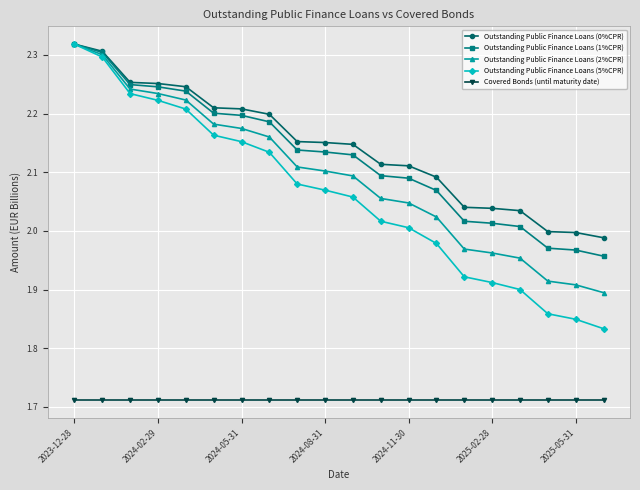

True or false: Covered Bonds (until maturity date) and Outstanding Public Finance Loans (5%CPR) intersect in this chart.

False